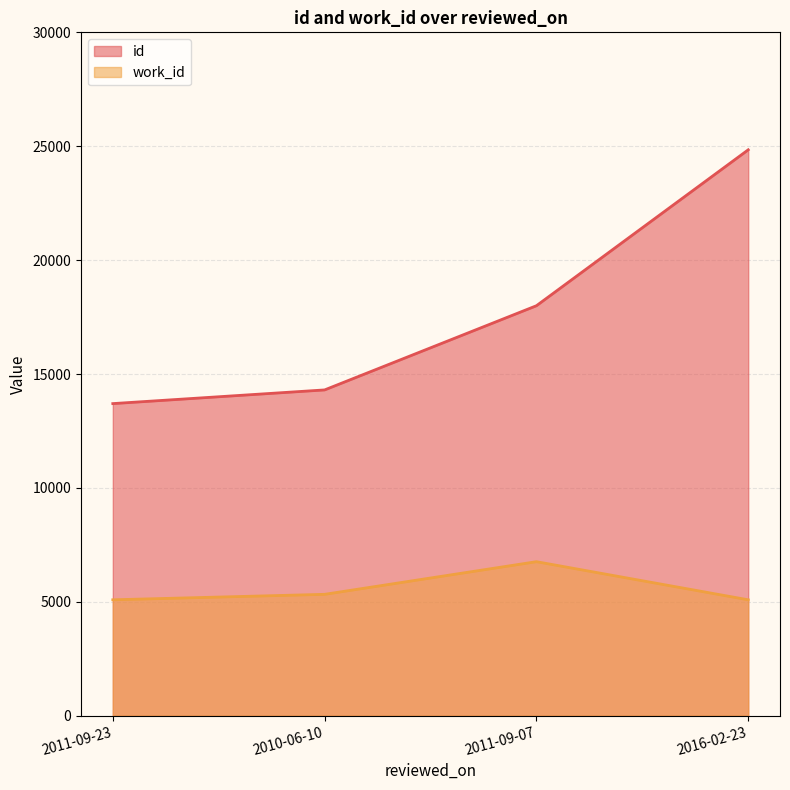

Between 2016-02-23 and 2011-09-07, which is larger?

2016-02-23